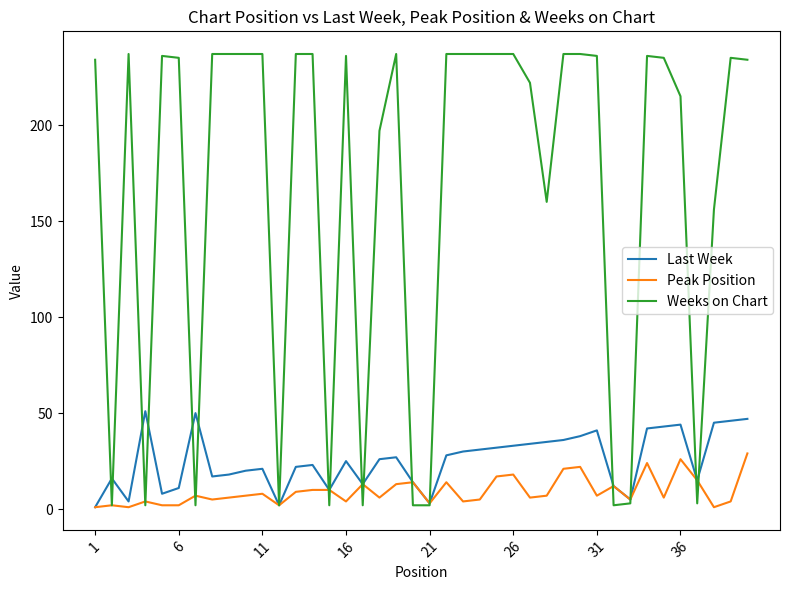

What is the maximum value shown in the chart?

237